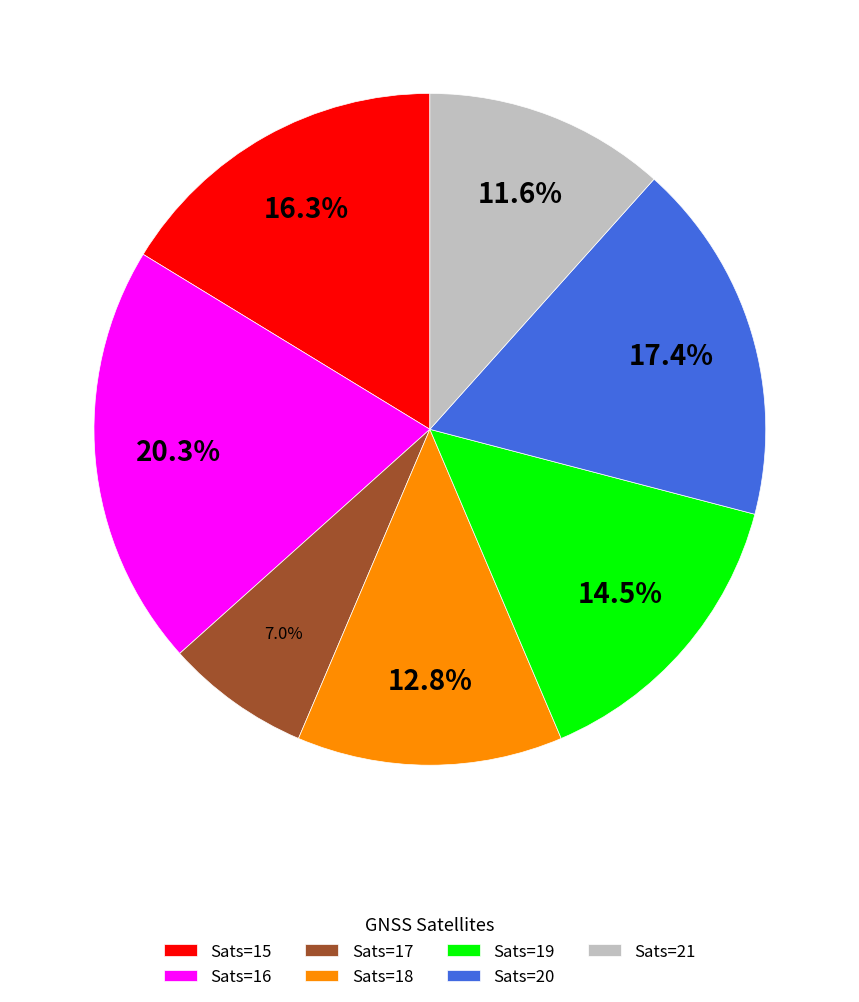

Which category has the biggest portion of the pie?

Sats=16